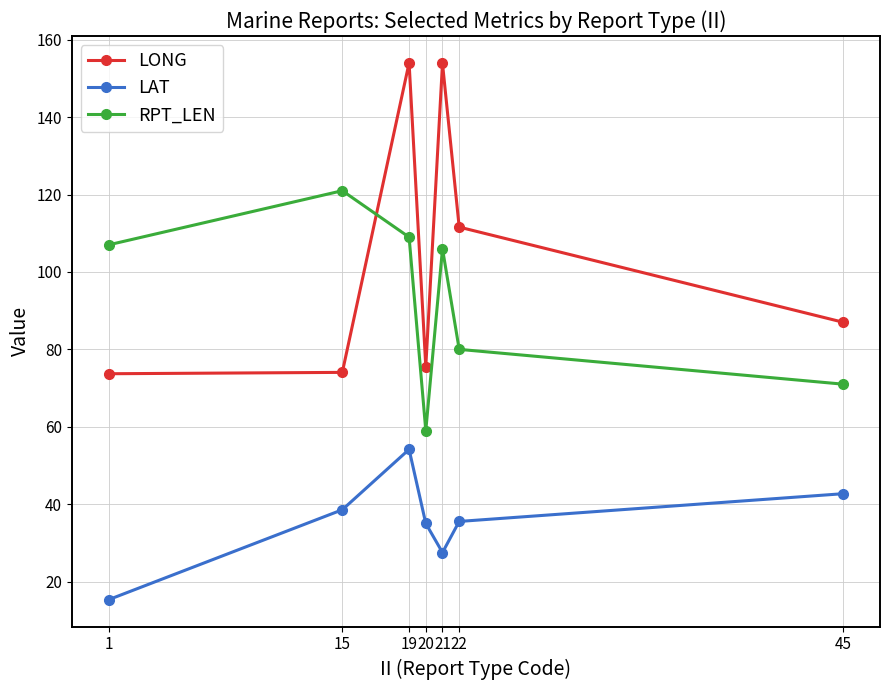

How many interior local valleys does the LAT series have?

1